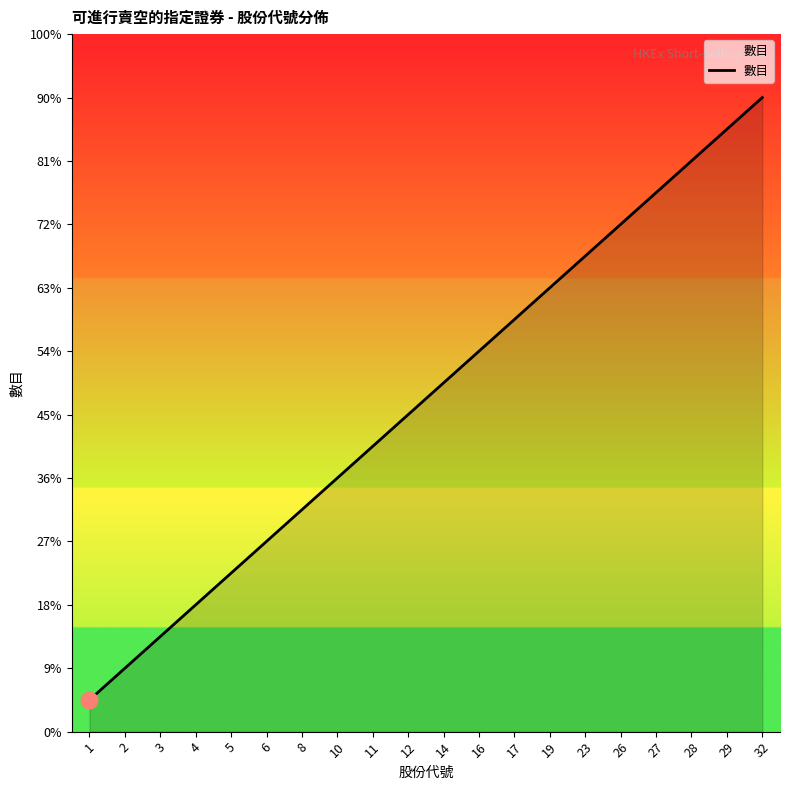

Is it true that the value at 27 is 6?

False